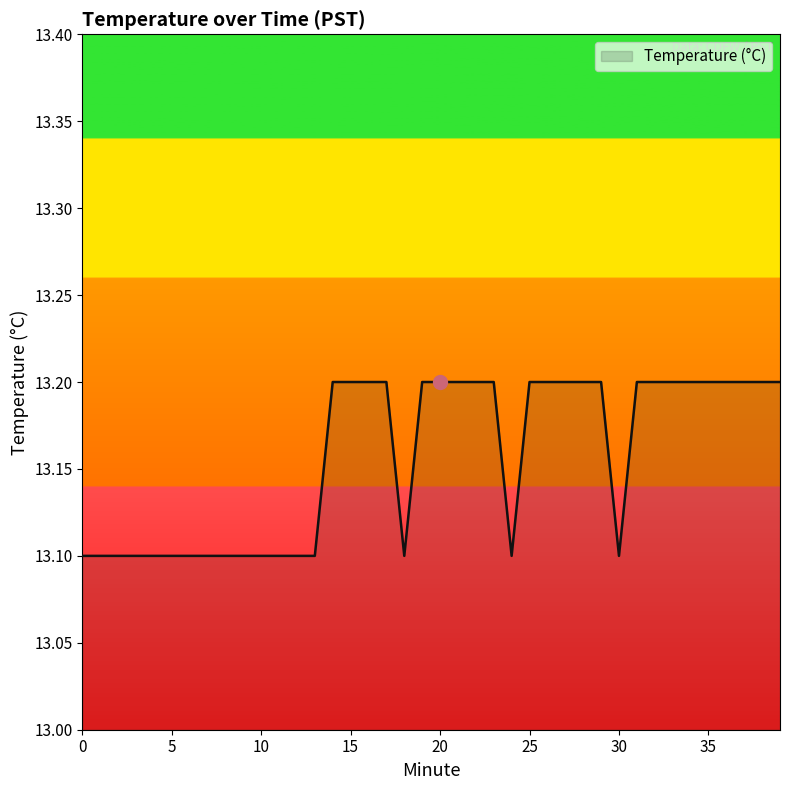

How many lines are shown in the chart?

1